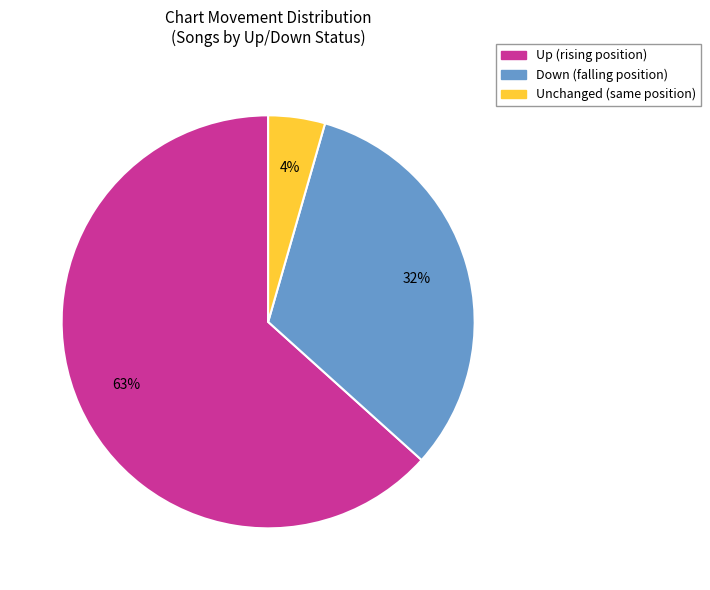

To the nearest percent, what is the average slice percentage?

33%